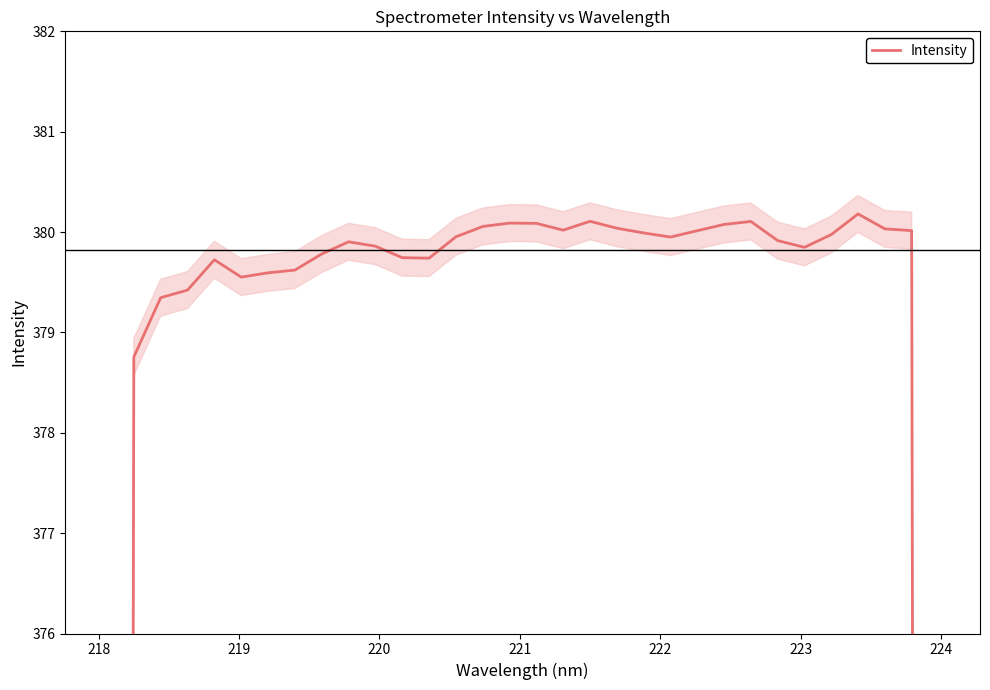

True or false: the data has more than 1 interior local peaks.

True